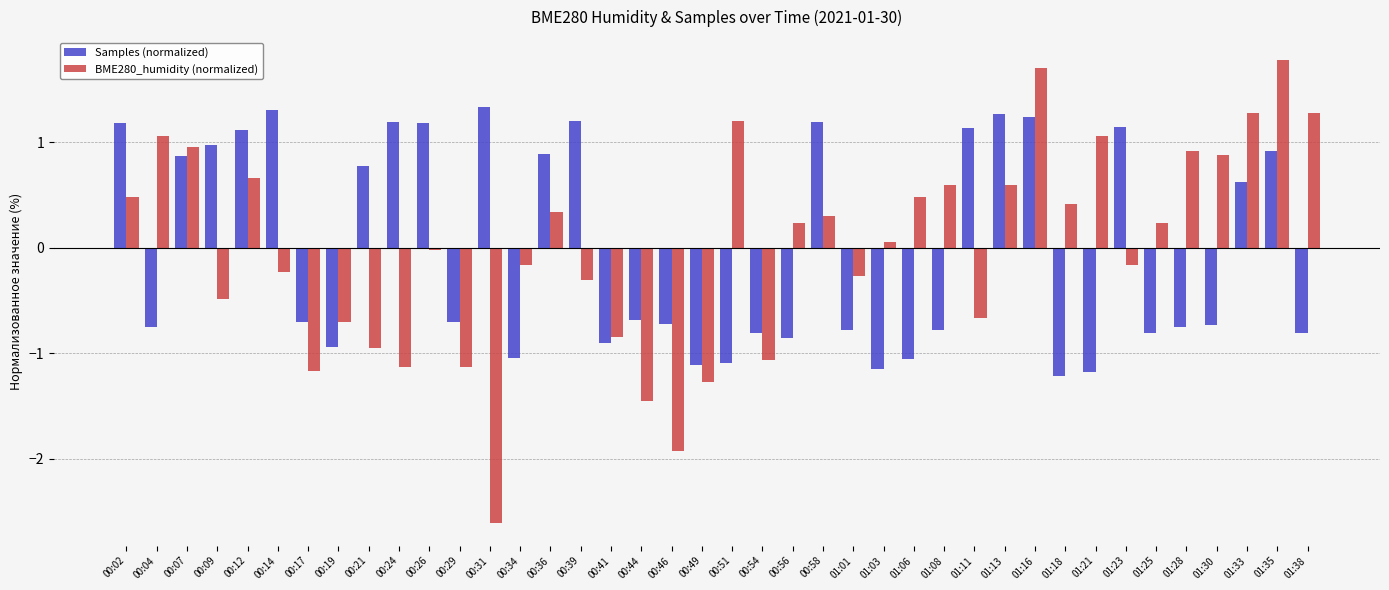

What is the value of the BME280_humidity (normalized) bar at the 38th from the left?

1.3